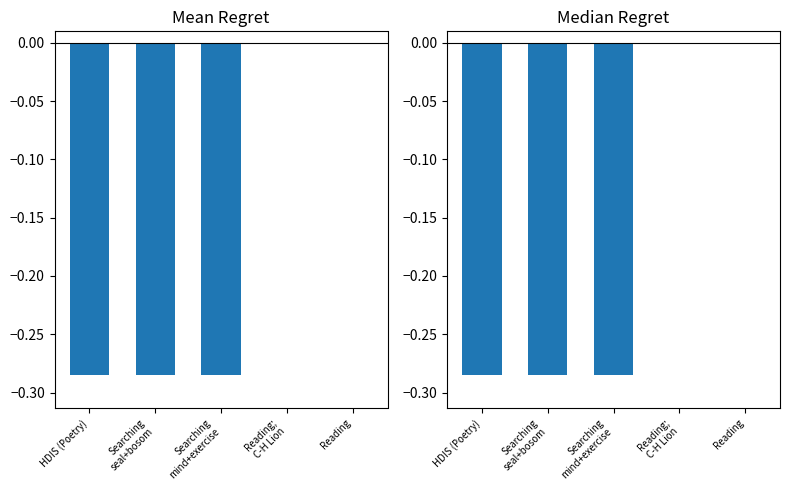

How many groups of bars are there?

5